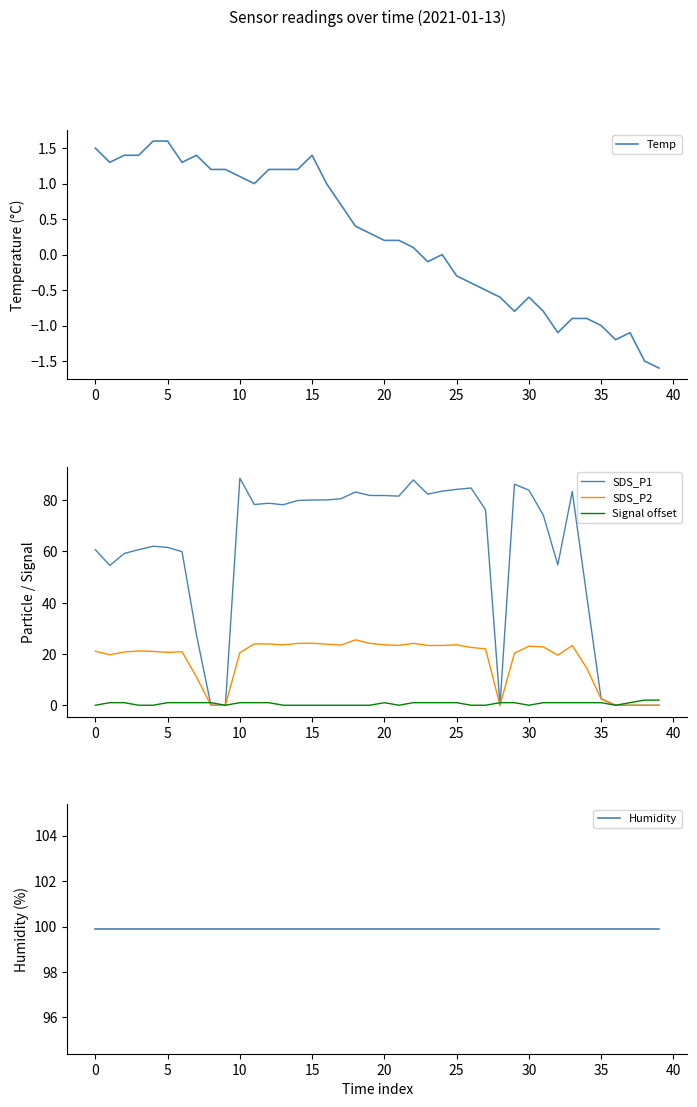

Is it true that Temp equals -0.7 at 35?

False